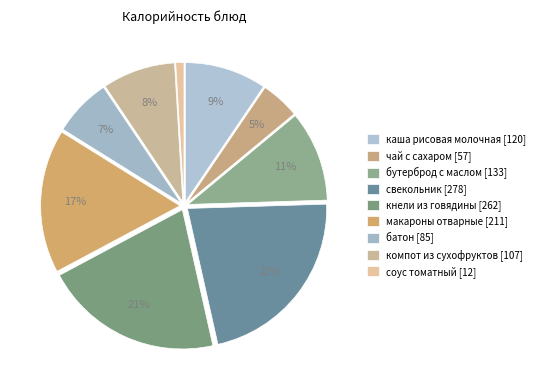

Which category has the smallest portion of the pie?

соус томатный